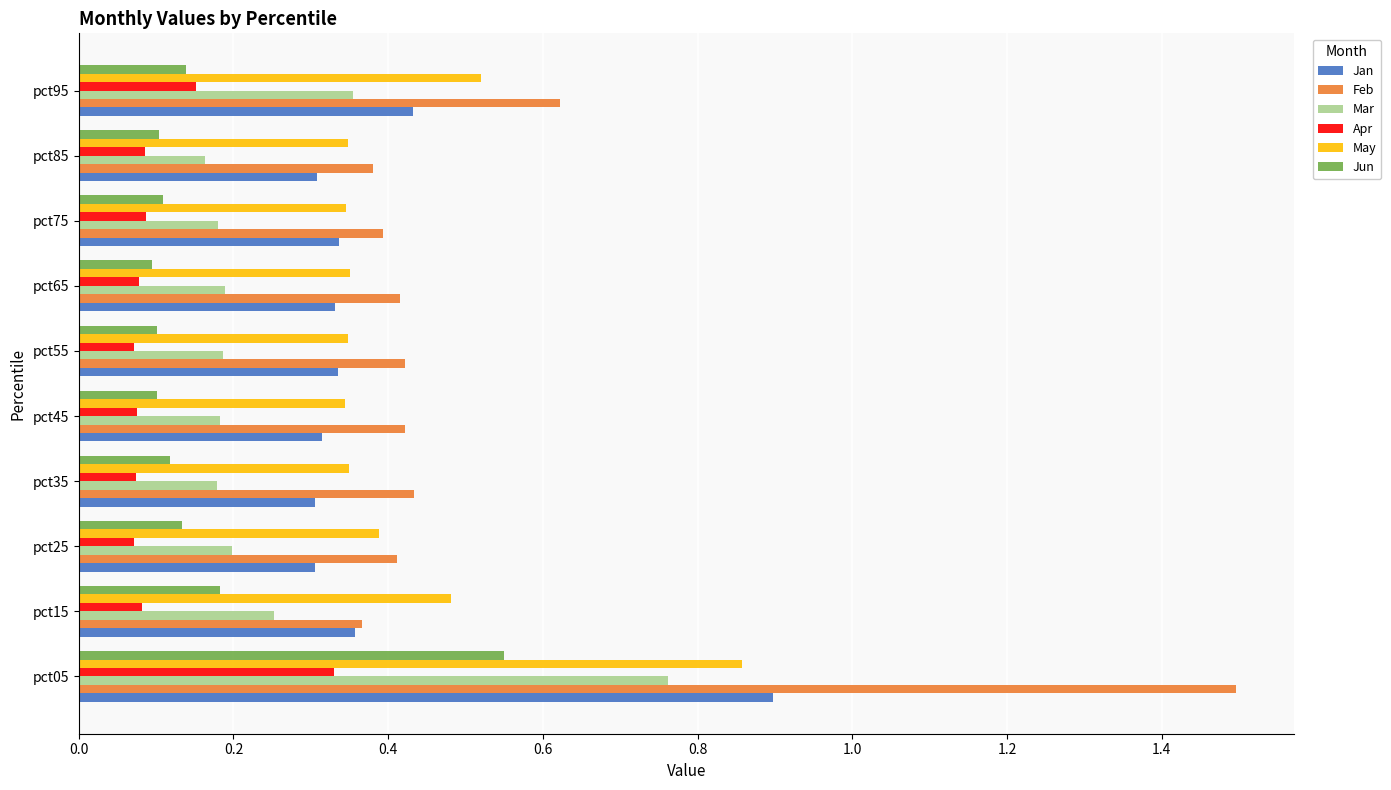

The May series shows 0.6 at pct25. True or false?

False